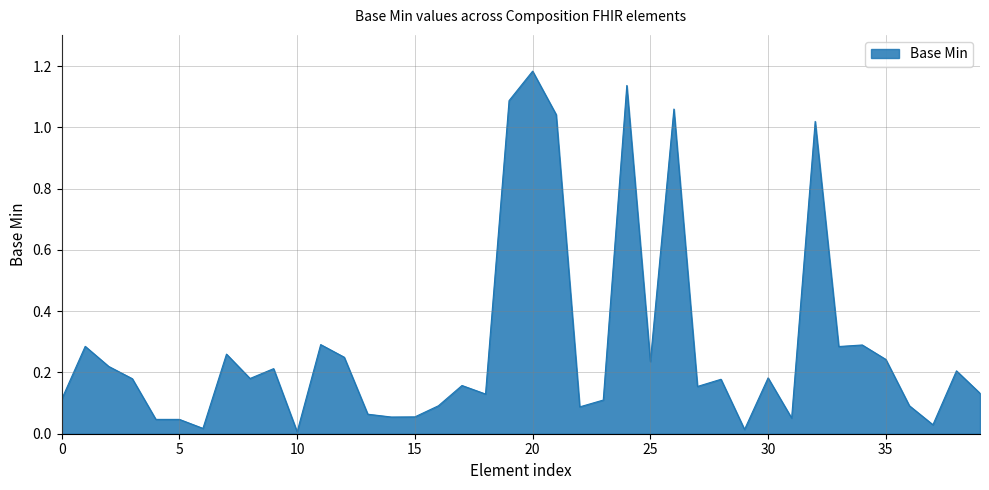

Reading left to right, transcribe all the data shown in this chart.

0	0	0	0	0	0	0	0	0	0	0	0	0	0	0	0	0	0	0	1	1	1	0	0	1	0	1	0	0	0	0	0	1	0	0	0	0	0	0	0